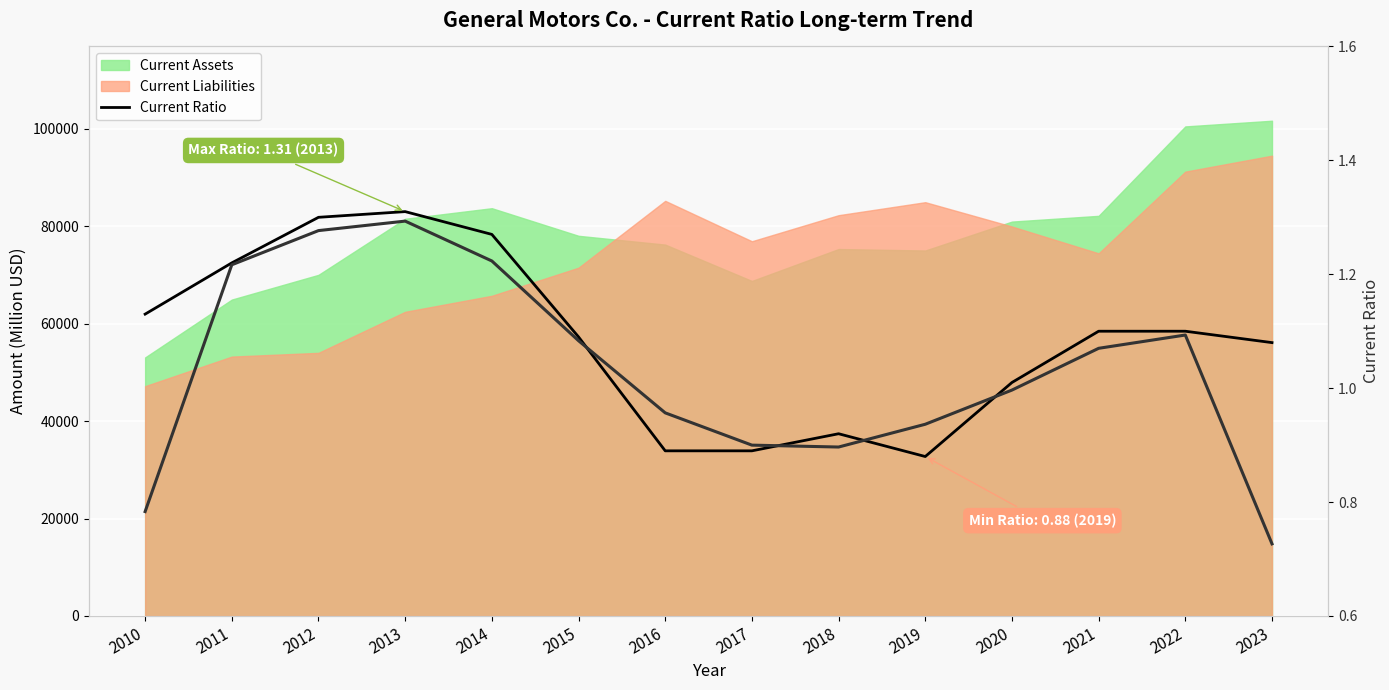

True or false: Current Ratio (rolling) has a value of 1.1 at 2023.

True